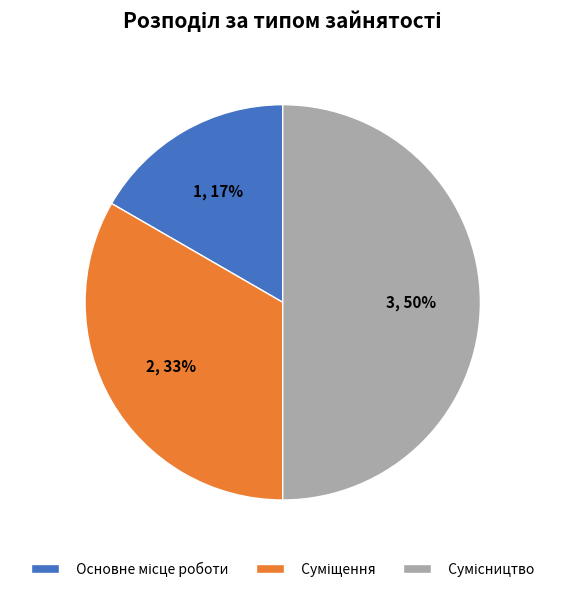

To the nearest percent, what is the average slice percentage?

33%